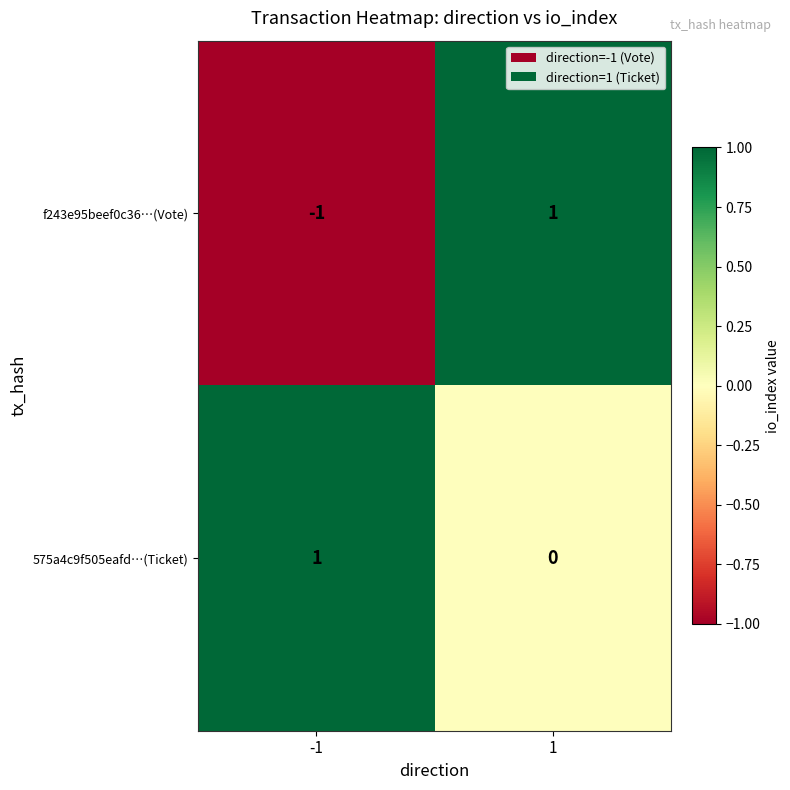

Rank the series by their average value, from highest to lowest.

575a4c9f505eafd…(Ticket), f243e95beef0c36…(Vote)